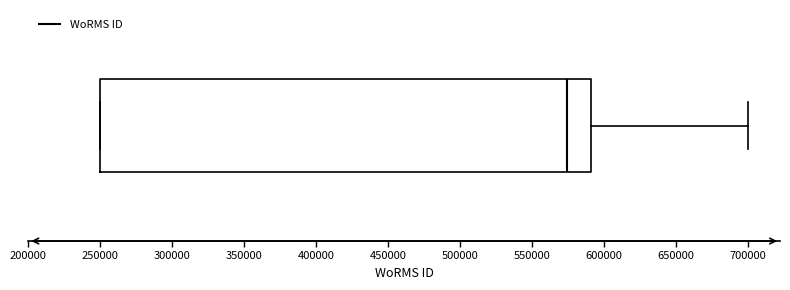

Read this box plot against the x-axis: the position of the median line, the range covered by the box, and the ends of both whiskers. The values are not printed on the chart, so give them approximately, as read against the axis.

median 575000, box 250000 to 590000, whiskers 250000 to 700000